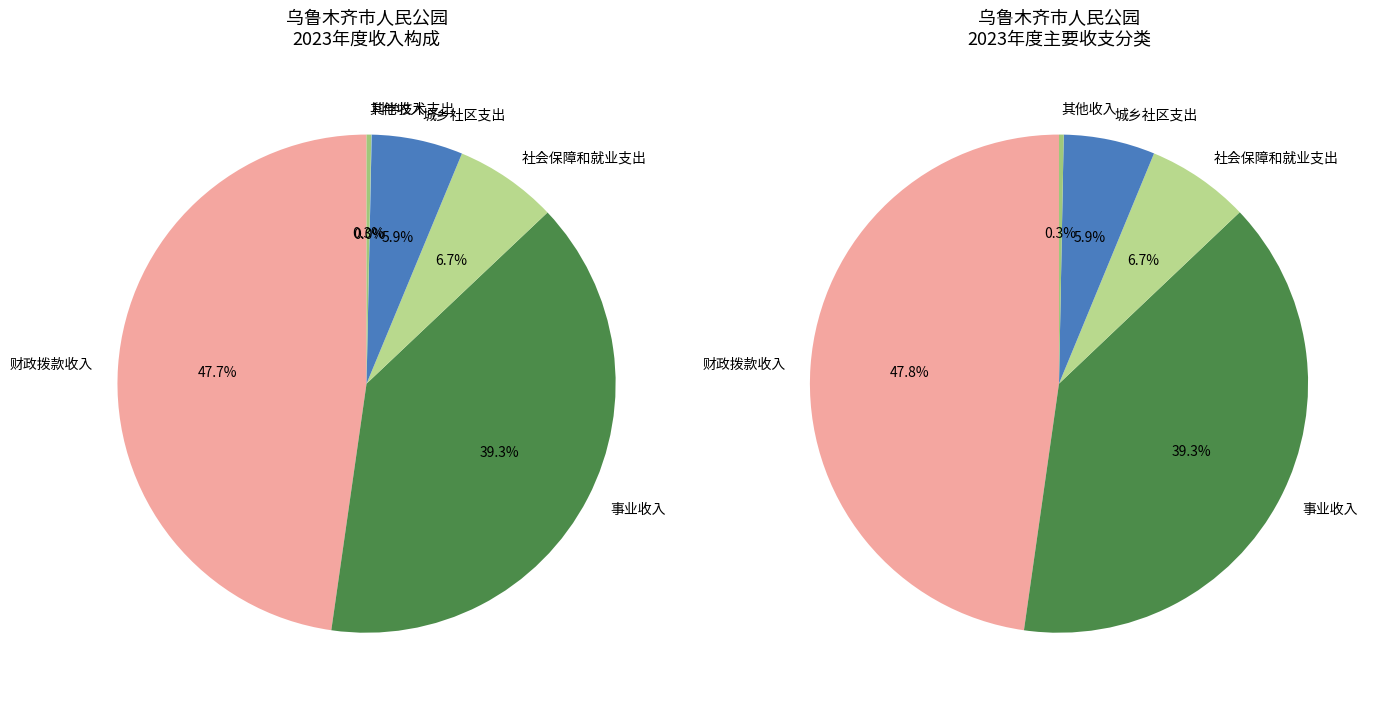

How many slices are in this pie chart?

6